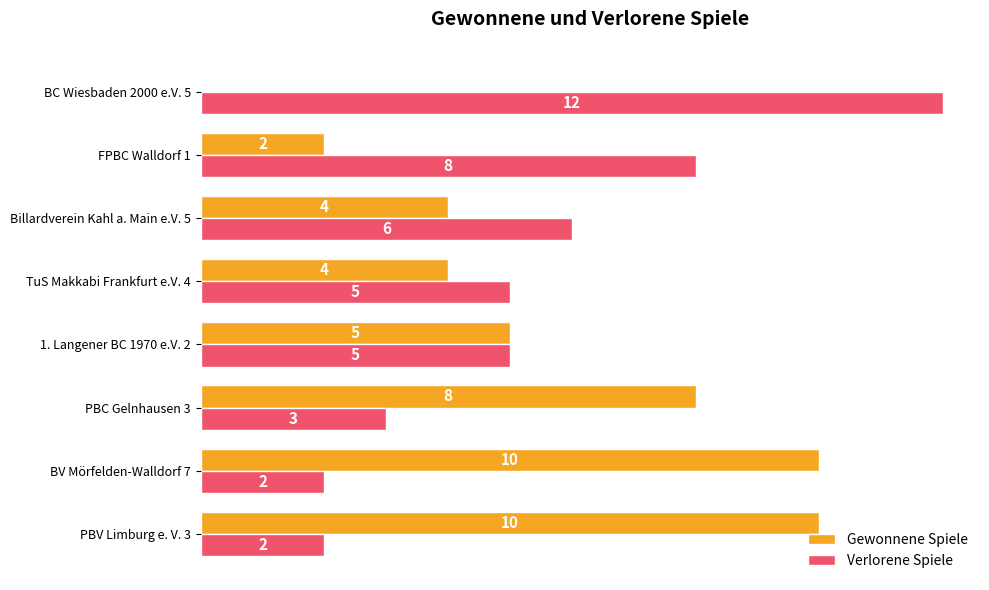

Where is Verlorene Spiele nearest to the value 7?

Billardverein Kahl a. Main e.V. 5